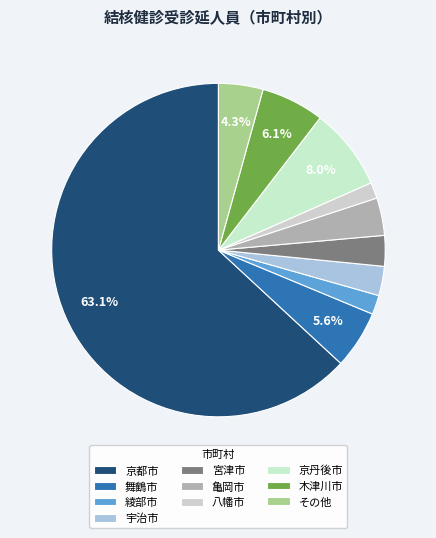

To the nearest percent, what is the difference between the largest and smallest slice percentages?

62%